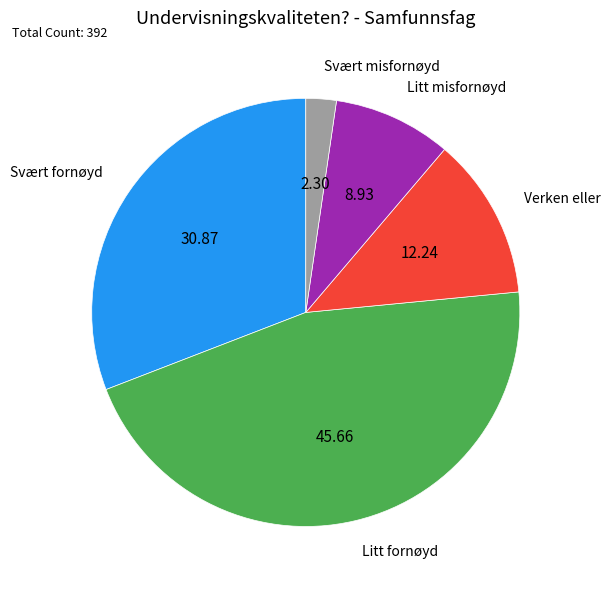

Count the number of slices in the pie.

5